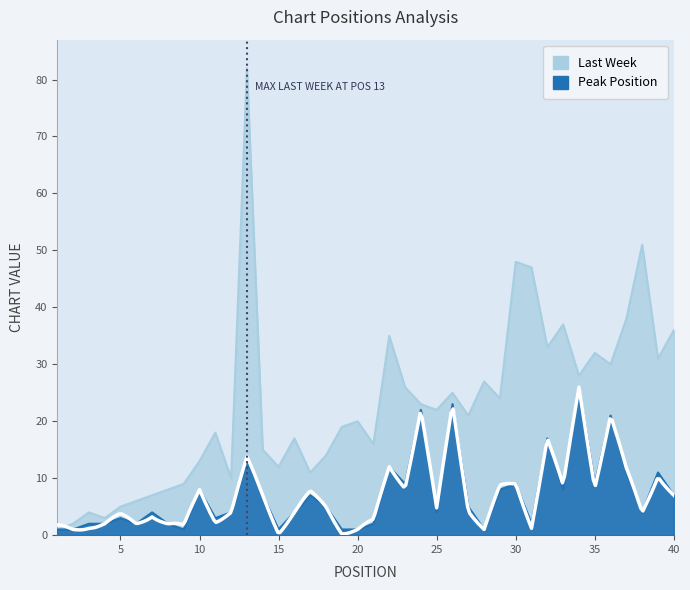

What is the approximate value of Peak Position at 21?

2